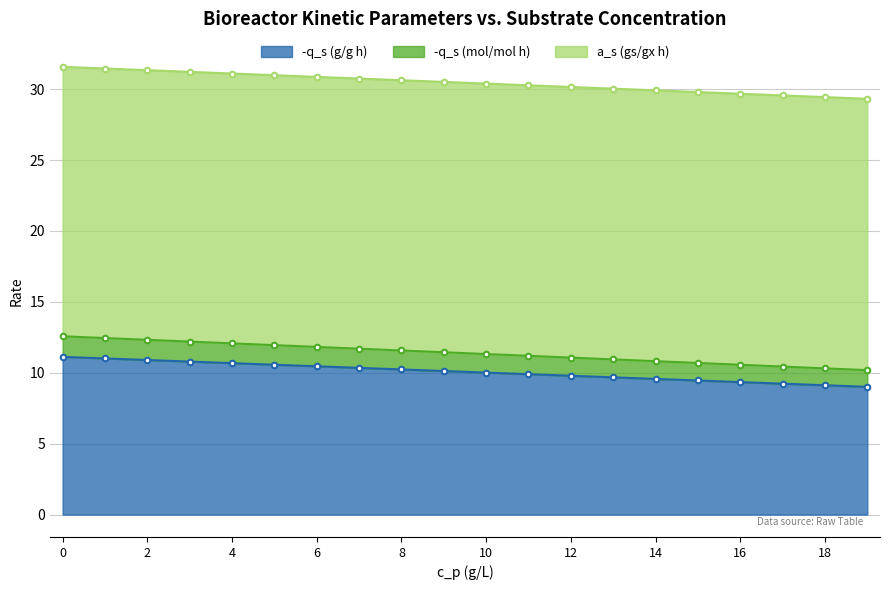

How many data points in -q_s (mol/mol h) are above 11?

13